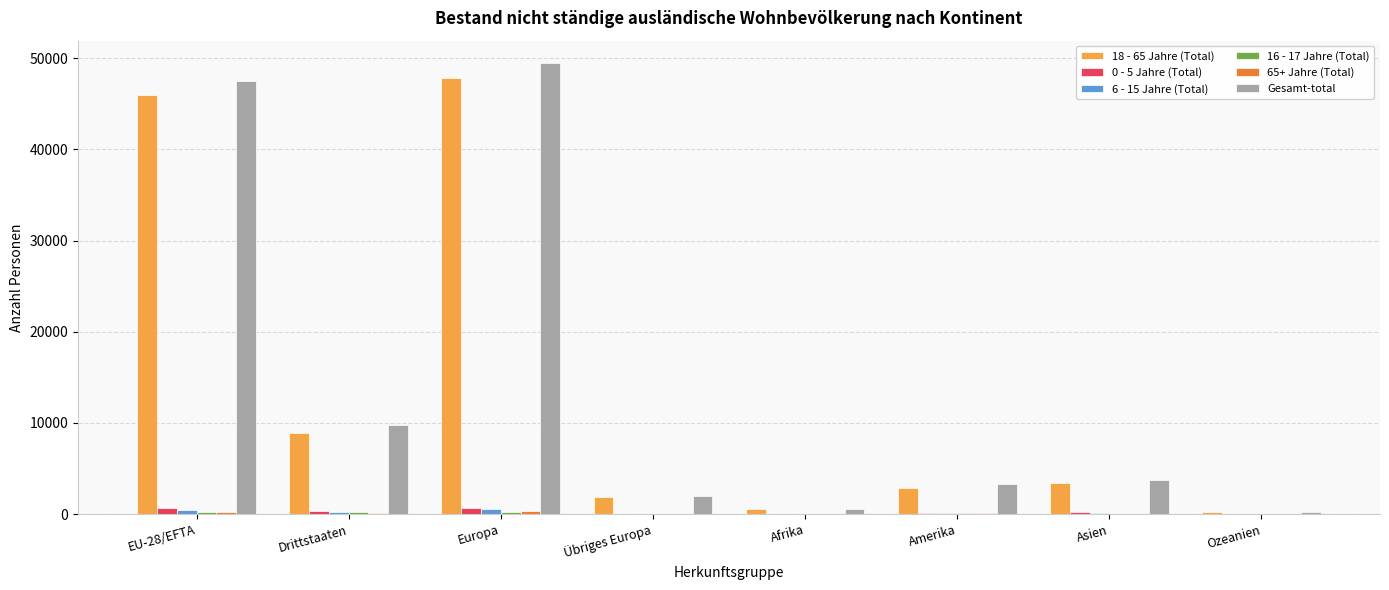

Which series changed the most between EU-28/EFTA and Ozeanien?

Gesamt-total